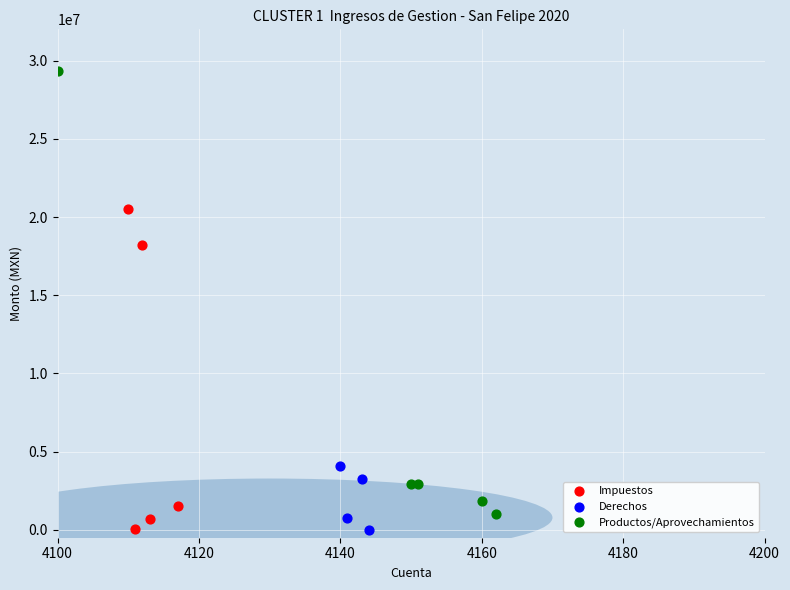

What are all the series names shown in the legend?

Impuestos, Derechos, Productos/Aprovechamientos